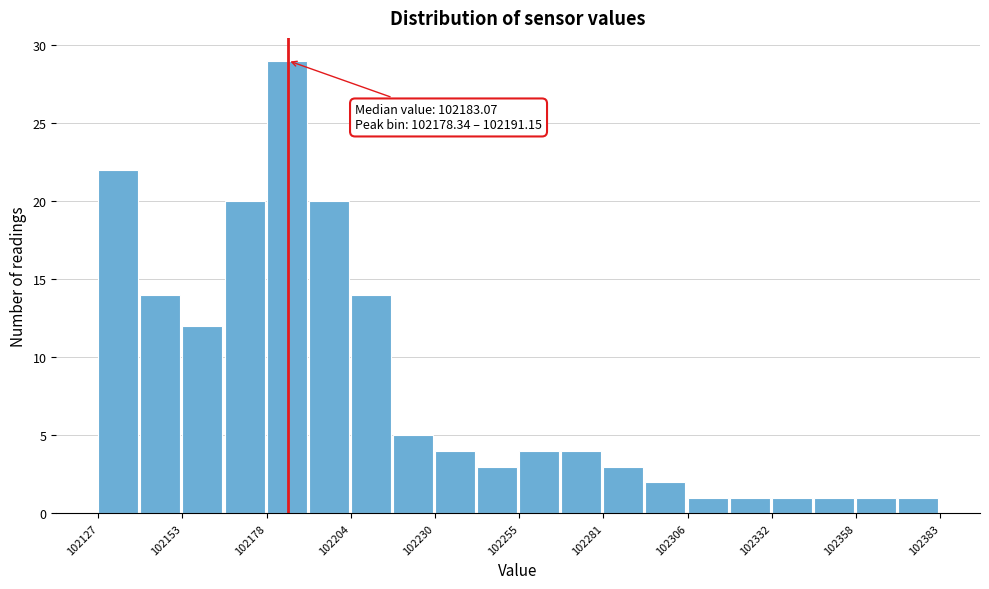

Around what value on the x-axis is the tallest bar? Give the approximate position of its centre, as read against the axis.

102185